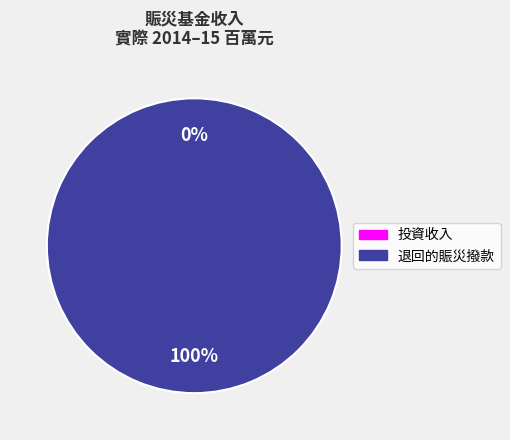

To the nearest percent, what is the average slice percentage?

50%